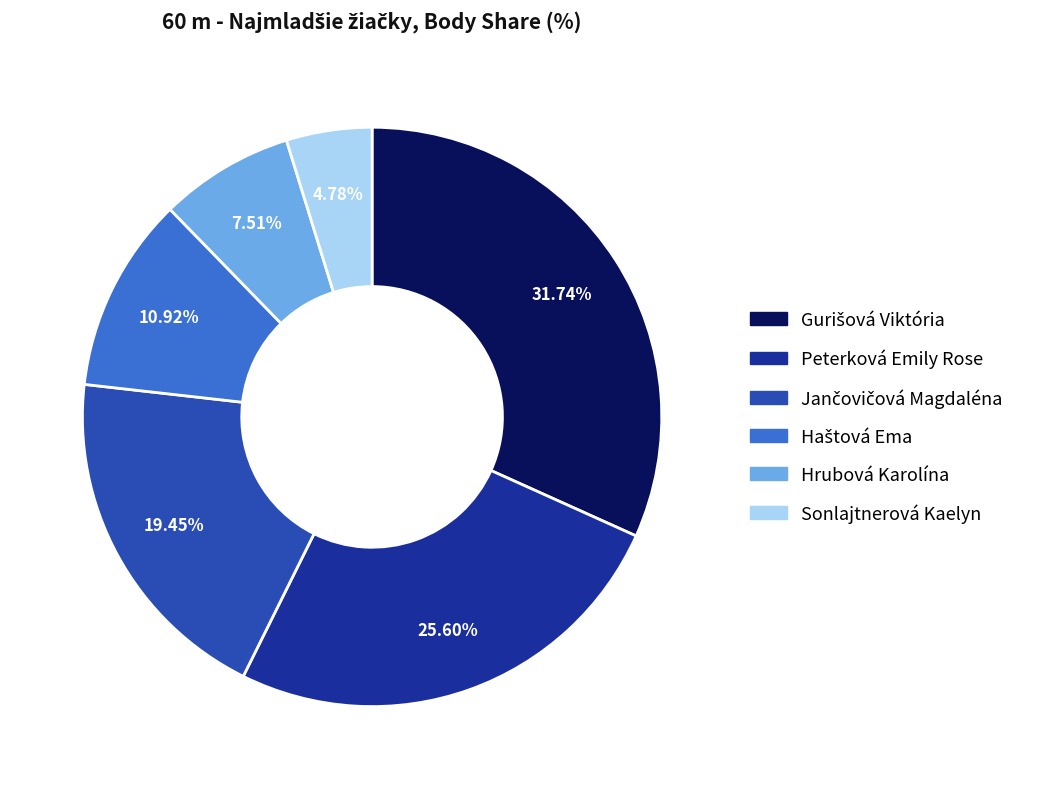

To the nearest percent, what percentage of the pie is Hrubová Karolína?

8%